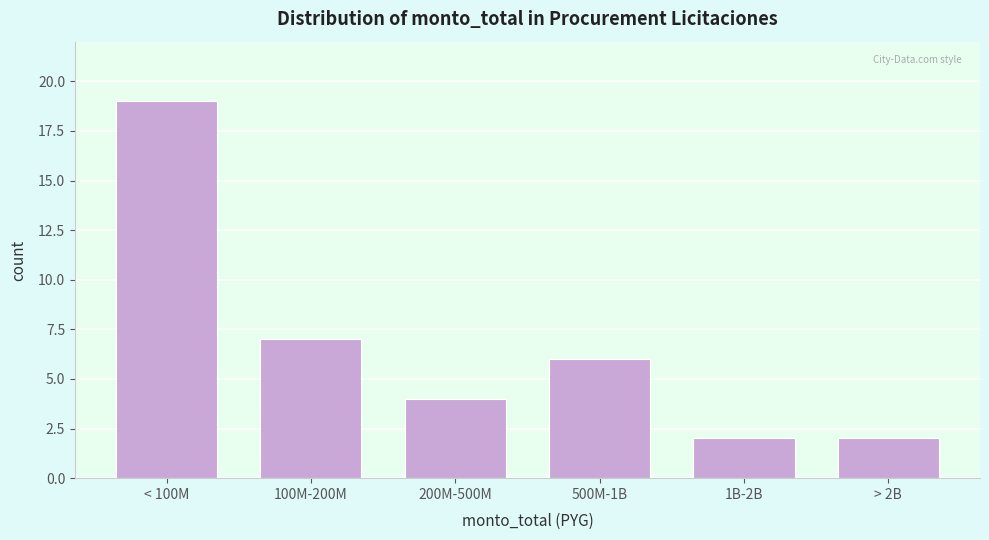

Reading left to right, transcribe all the data shown in this chart.

19	7	4	6	2	2